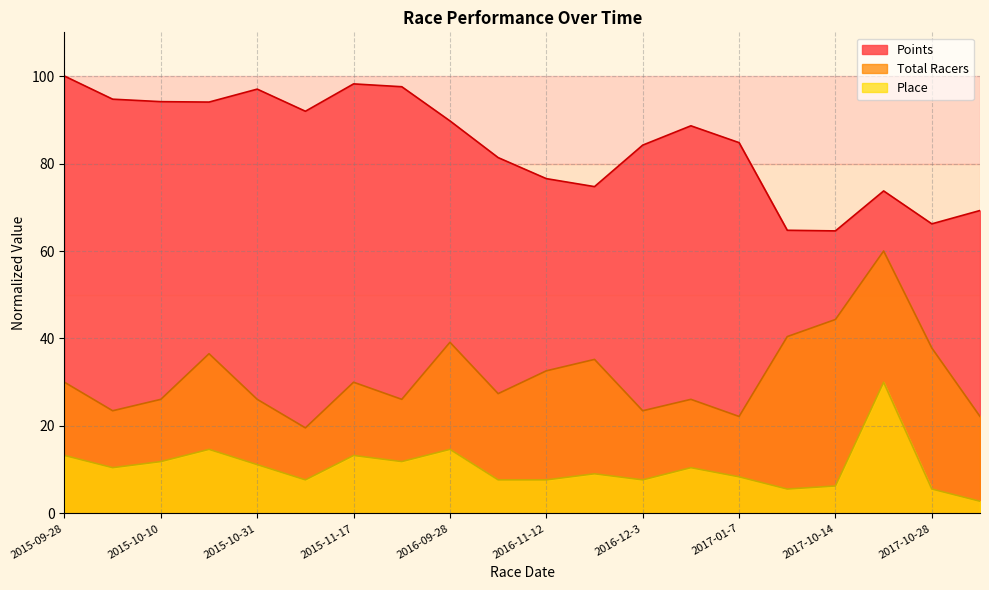

List the labels in order of Total Racers value, smallest first.

2015-11-14, 2017-01-7, 2017-10-29, 2015-10-3, 2016-12-3, 2015-10-10, 2015-10-31, 2015-12-12, 2016-12-10, 2016-11-5, 2015-09-28, 2015-11-17, 2016-11-12, 2016-11-17, 2015-10-28, 2017-10-28, 2016-09-28, 2017-10-7, 2017-10-14, 2017-10-22